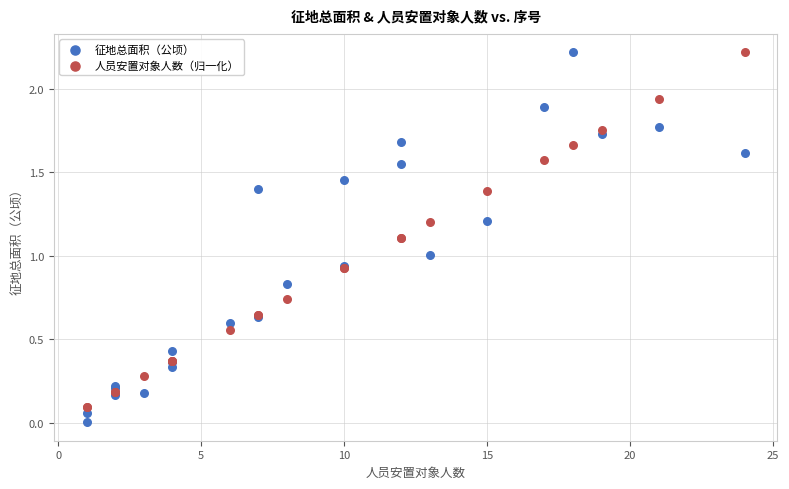

What is the X range (max minus min) for the scatter plot?

23.0